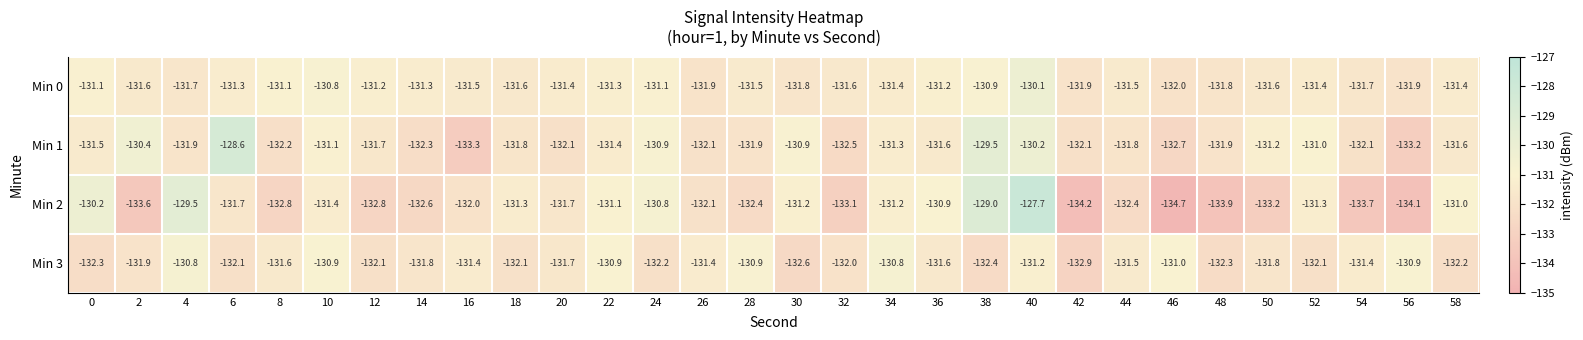

Between 34 and 38, which series saw the biggest shift?

Min 2